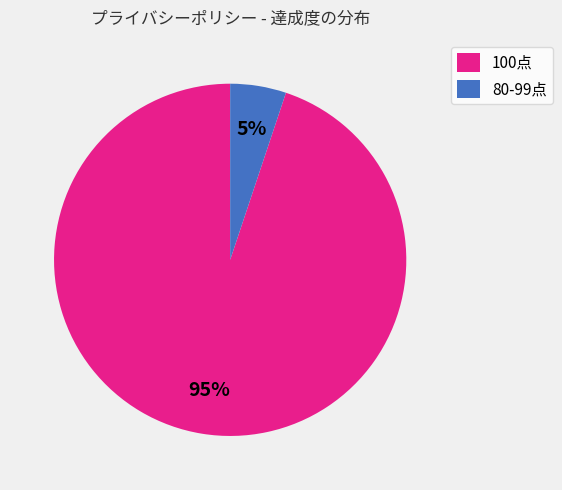

To the nearest percent, what is the difference between the 100点 and 80-99点 slice percentages?

90%